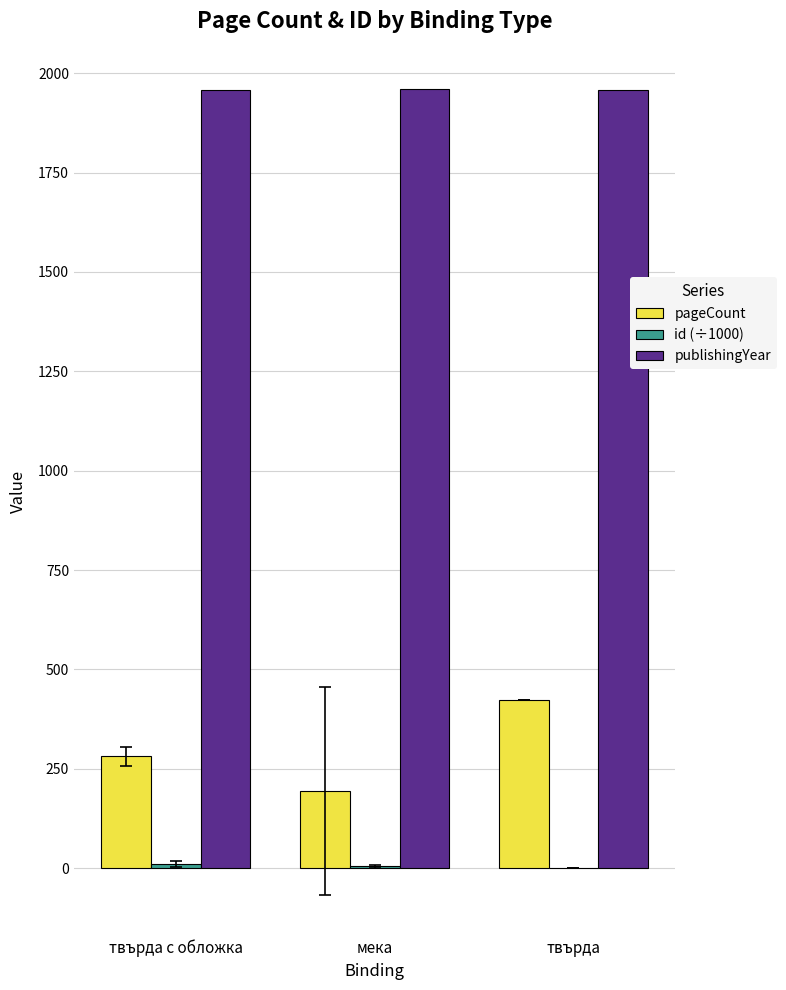

What is the maximum value shown in the chart?

1960.0